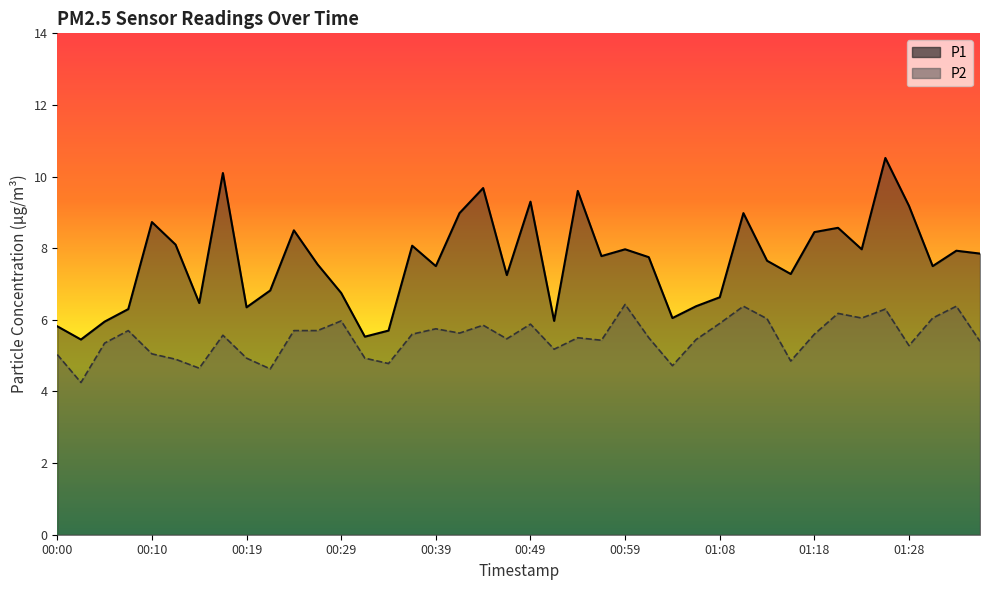

List the series in order of their peak value, highest first.

P1, P2